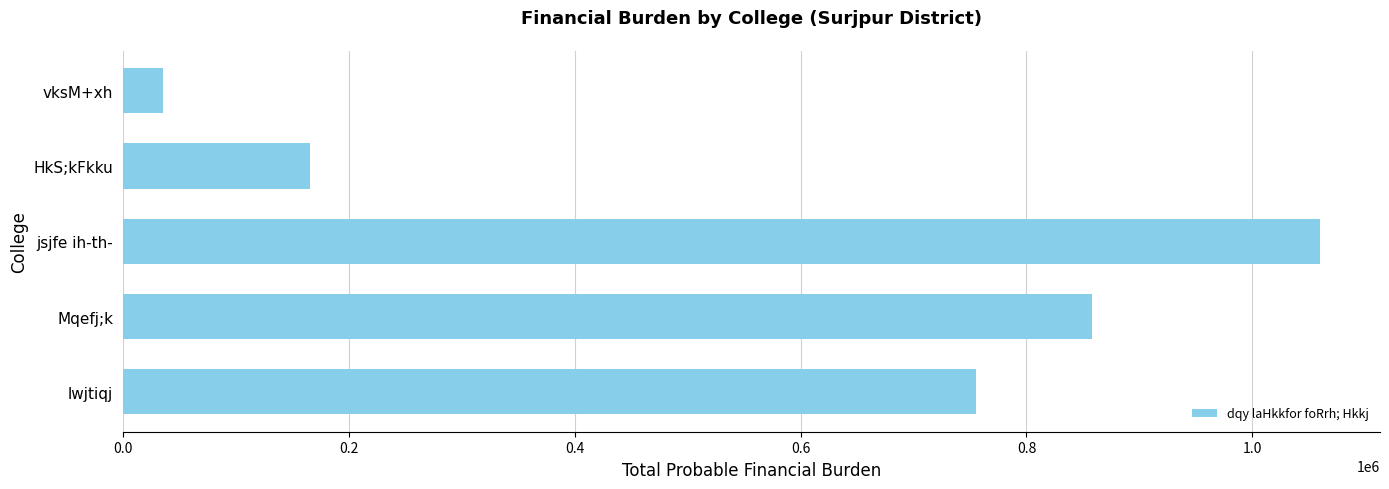

Reading bottom to top, transcribe all the data shown in this chart.

lwjtiqj=755230	Mqefj;k=858458	jsjfe ih-th-=1060060	HkS;kFkku=165212	vksM+xh=35517